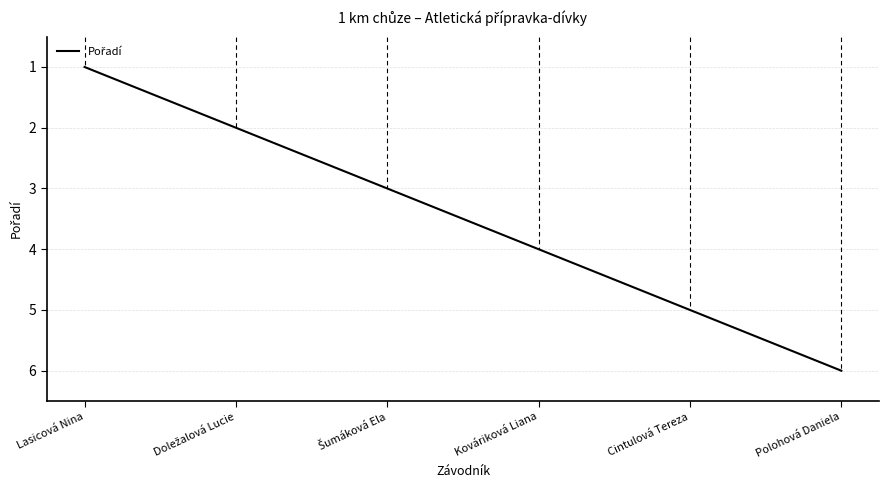

Read the value at Kováriková Liana.

4